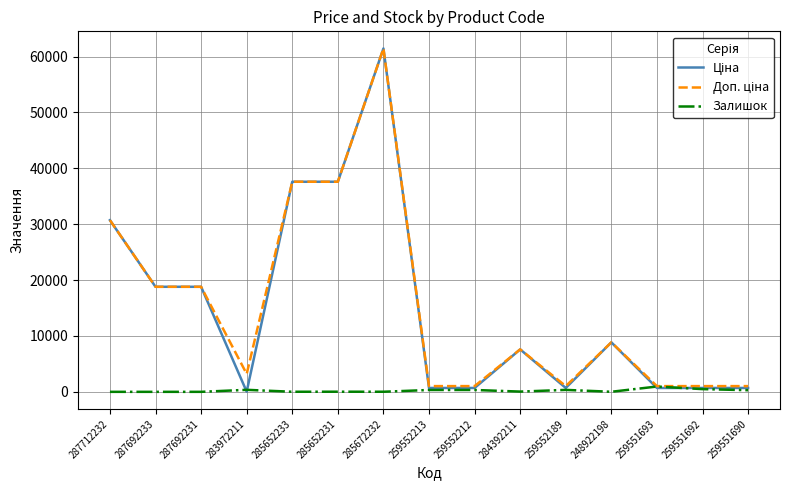

At which category does the chart reach its peak across all series?

285672232